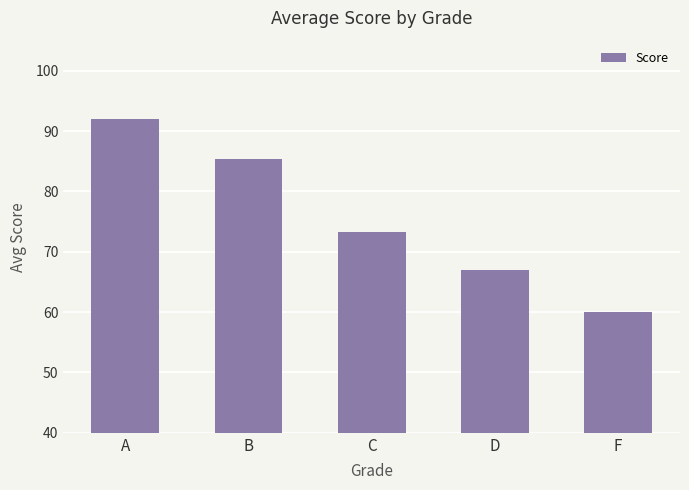

Are the bars horizontal?

No